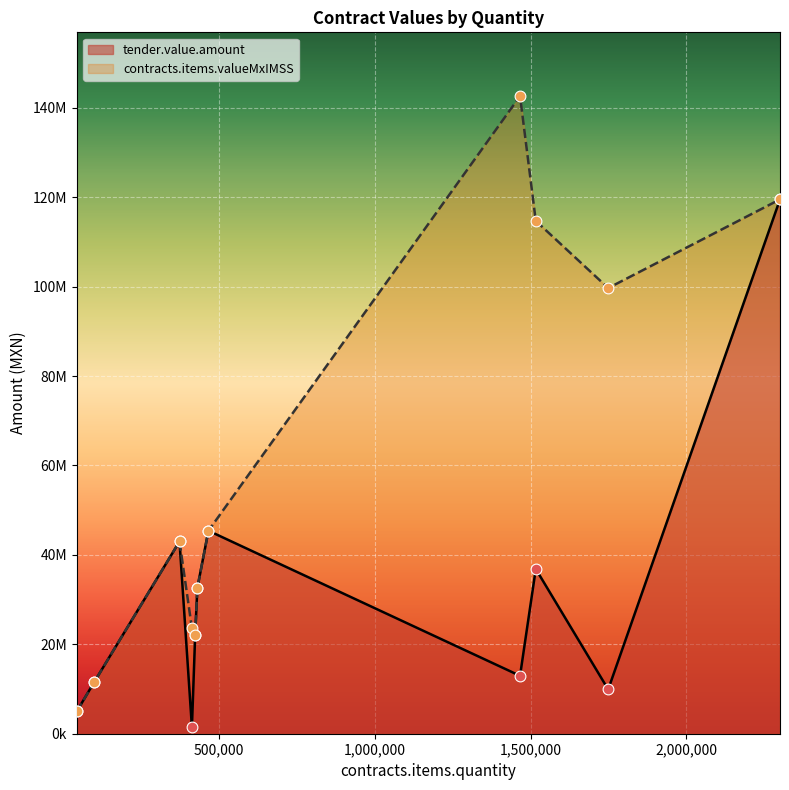

What is the total value across all series at 2300000?

239062000.0